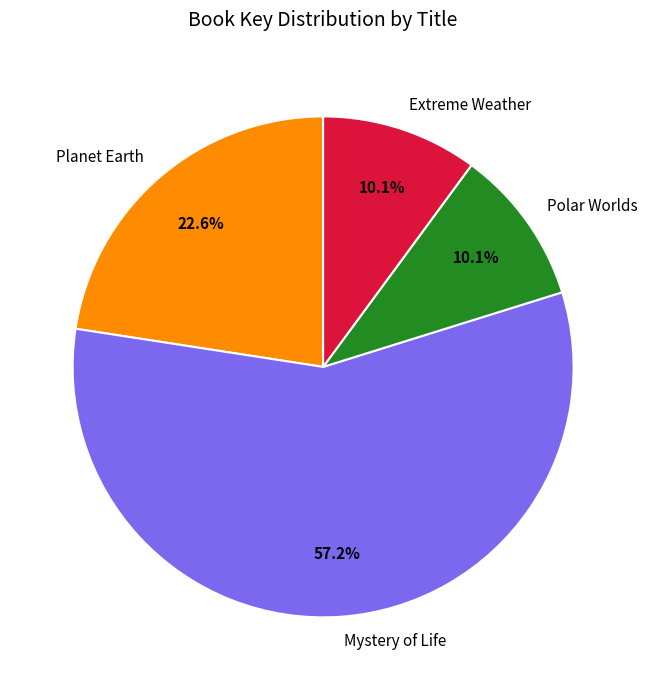

Do Planet Earth and Extreme Weather together represent more than half of the pie?

No